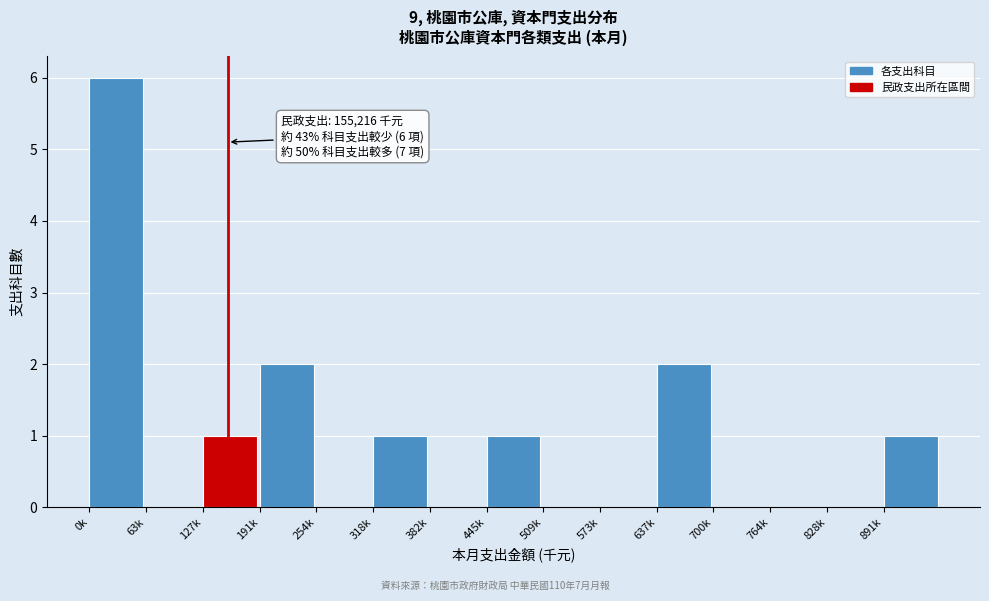

Reading left to right, what are all the values shown in this chart?

0k=6	63k=0	127k=1	191k=2	254k=0	318k=1	382k=0	445k=1	509k=0	573k=0	637k=2	700k=0	764k=0	828k=0	891k=1